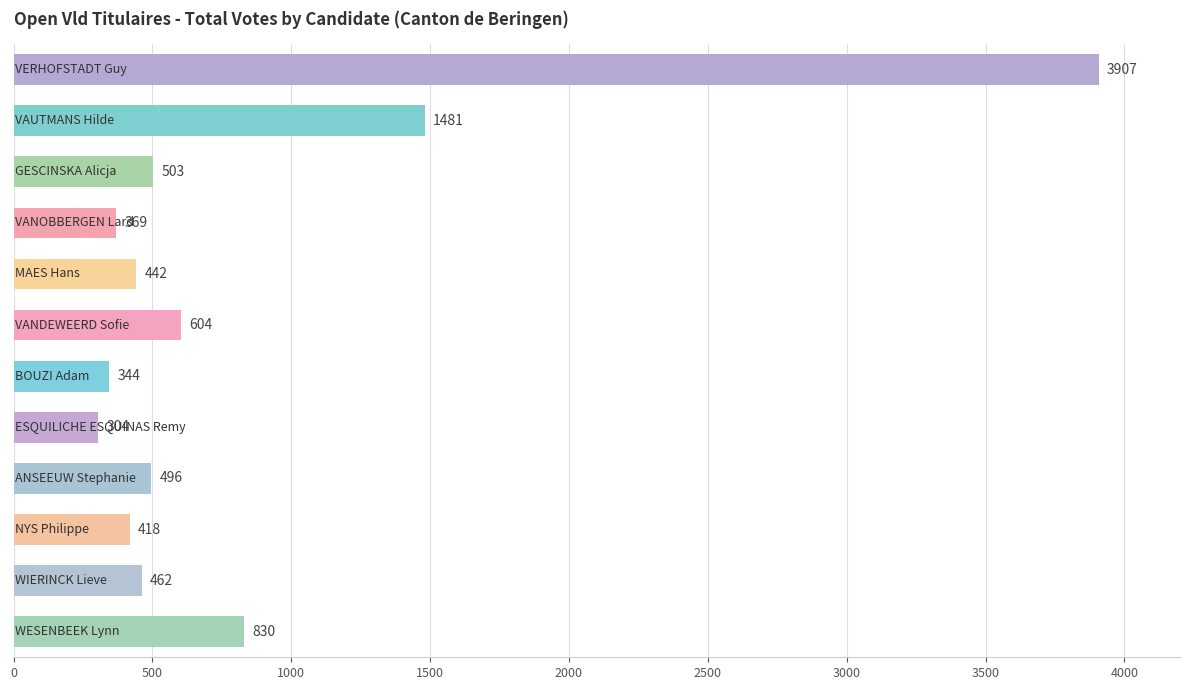

Does the chart contain any negative values?

No